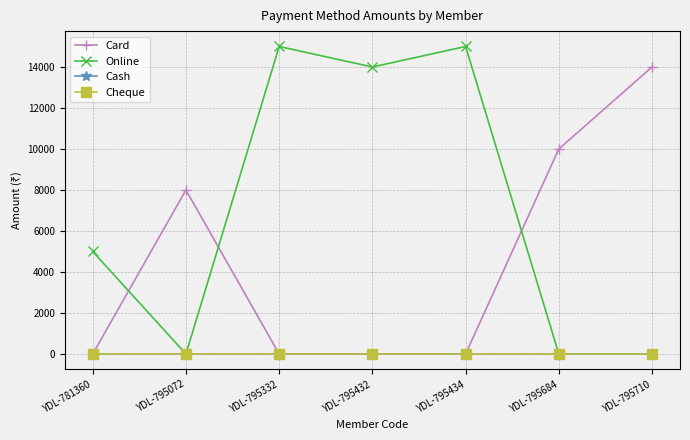

Where is Card nearest to the value 7000?

YDL-795072